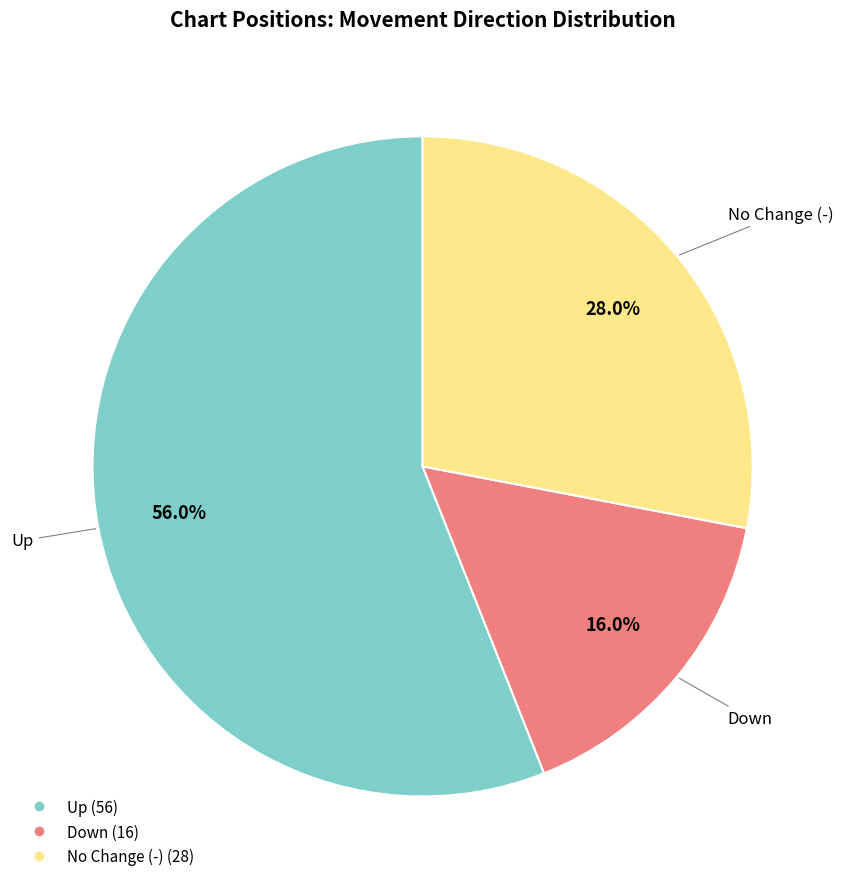

Is there a majority slice in this chart?

Yes